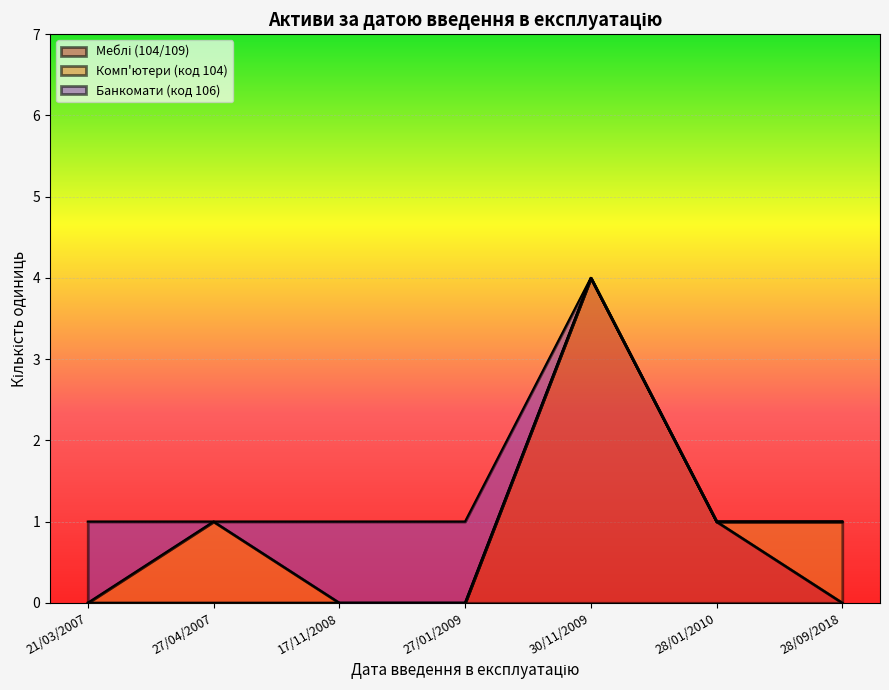

At which category is the sum across all series the highest?

30/11/2009